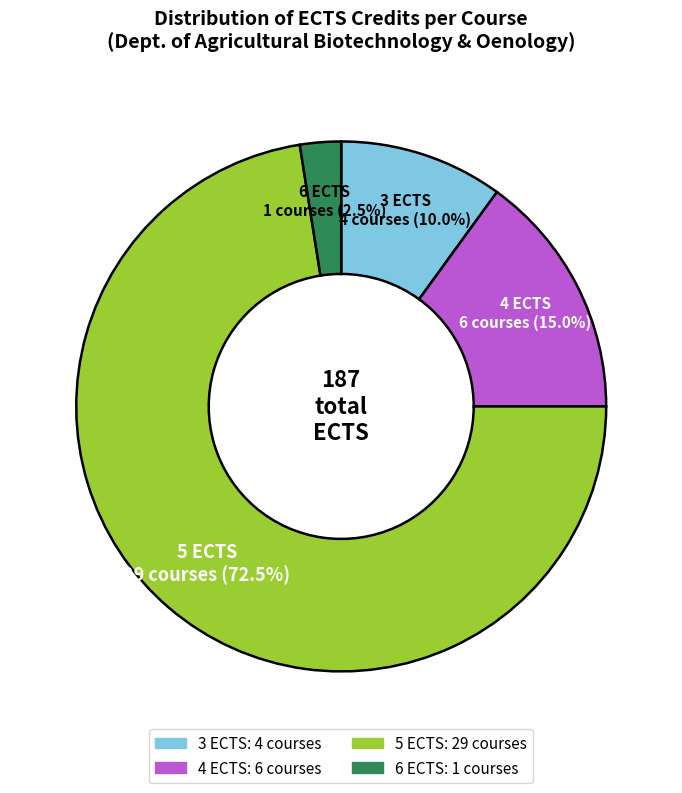

Does any single category account for the majority?

Yes